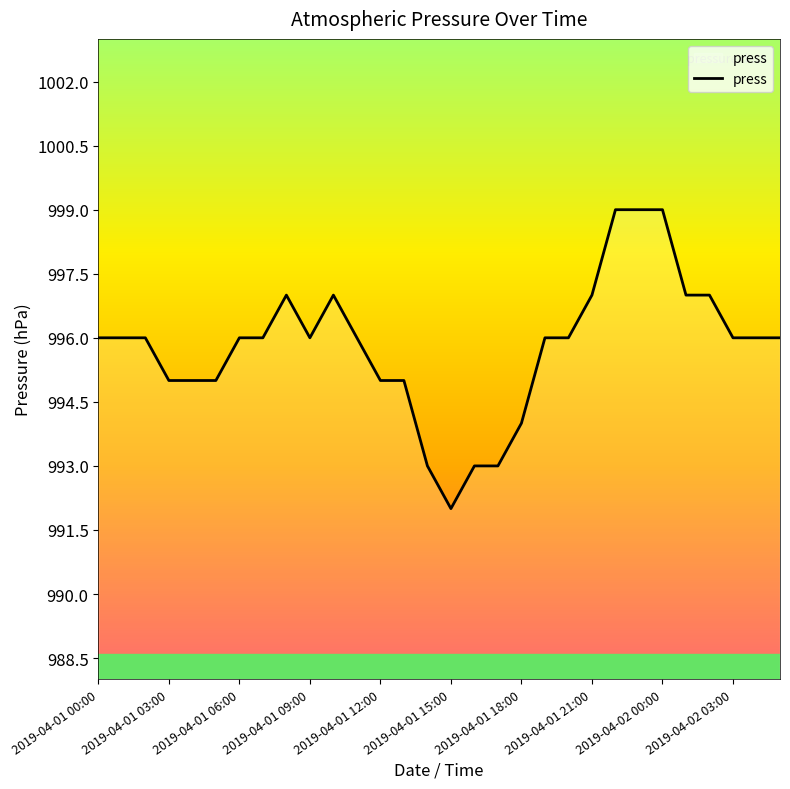

How many lines are shown in the chart?

1